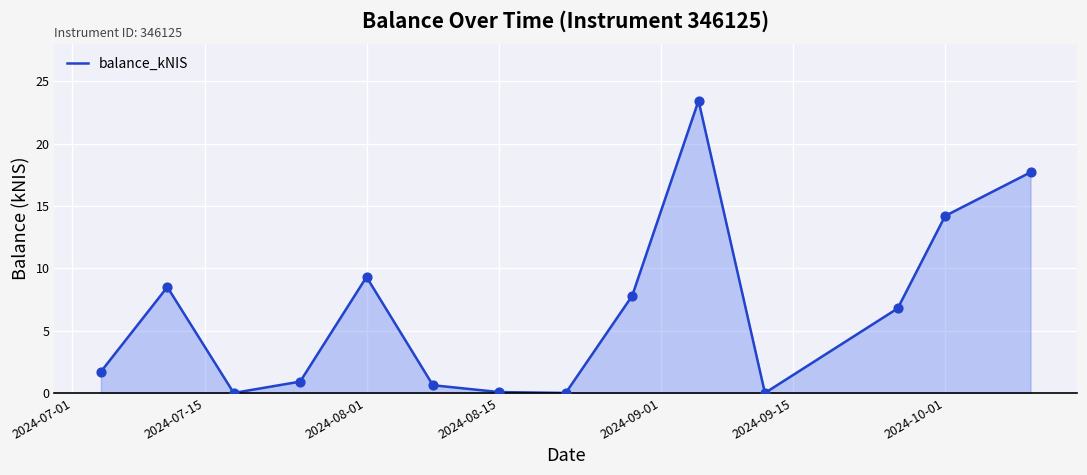

What is the greatest value displayed?

23.5